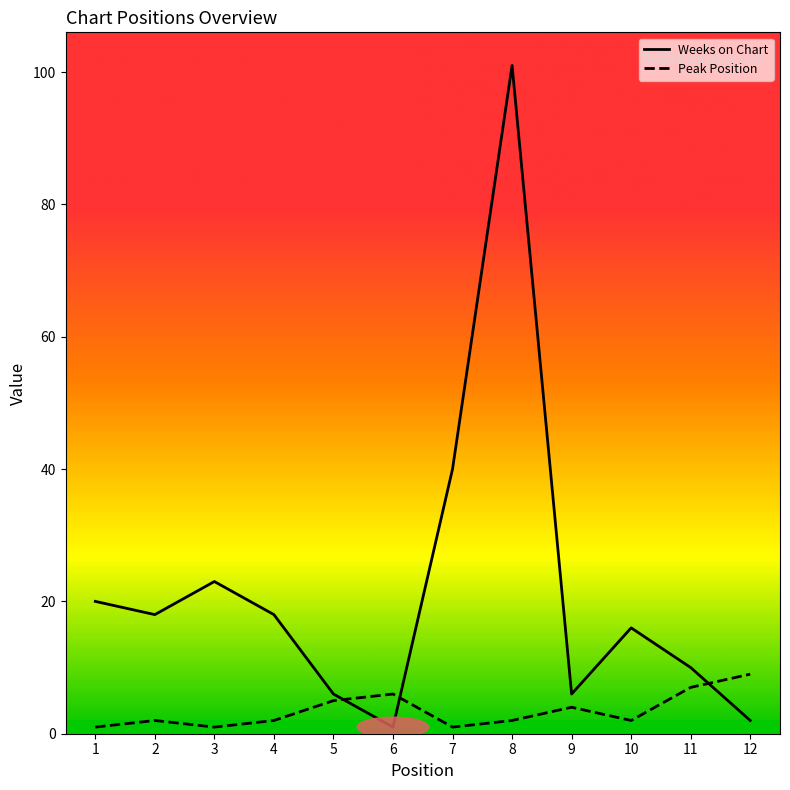

What is the sum of all Peak Position values?

42